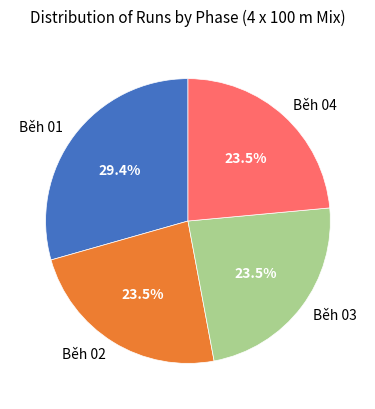

Is the sum of Běh 04 and Běh 01 greater than half?

Yes